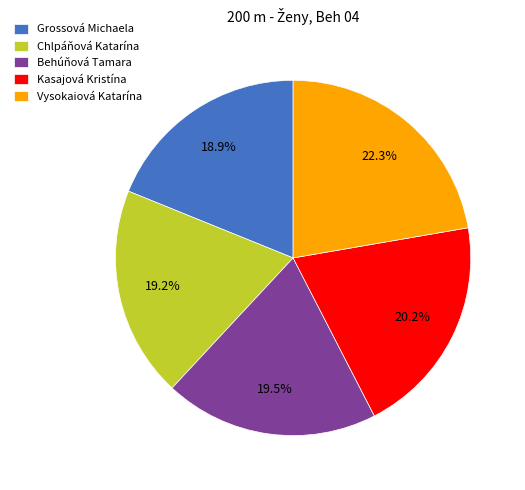

How many slices are in this pie chart?

5